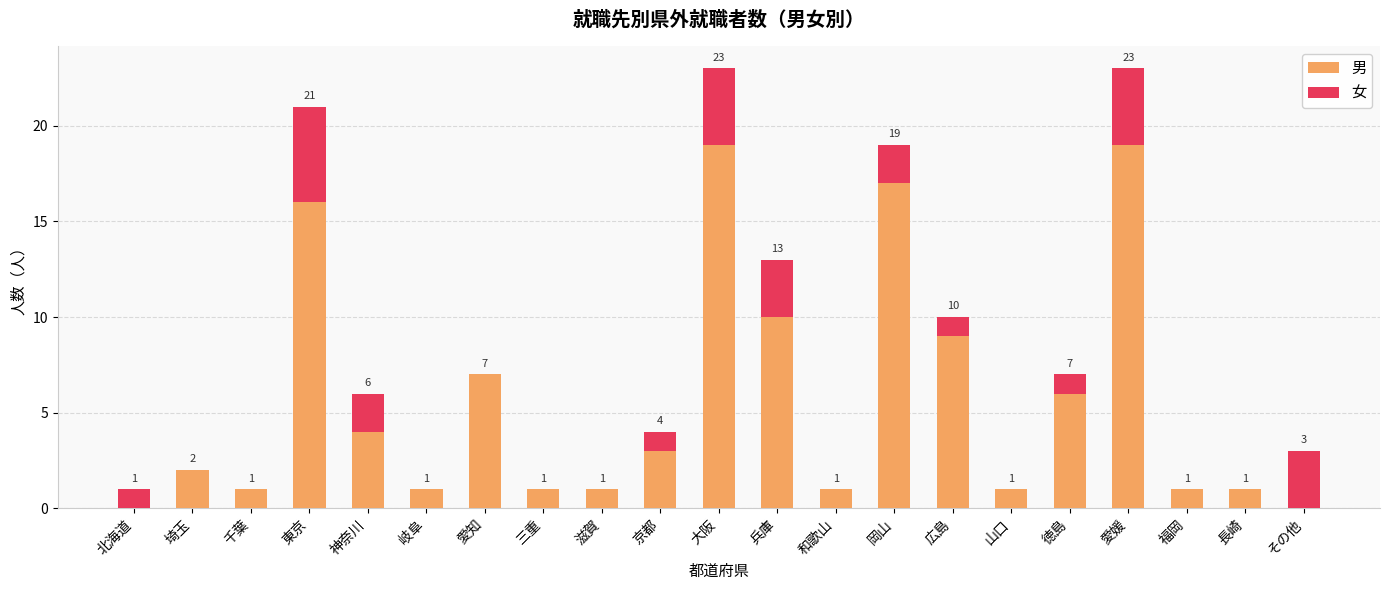

Is it true that 男 equals 1 at 滋賀?

True